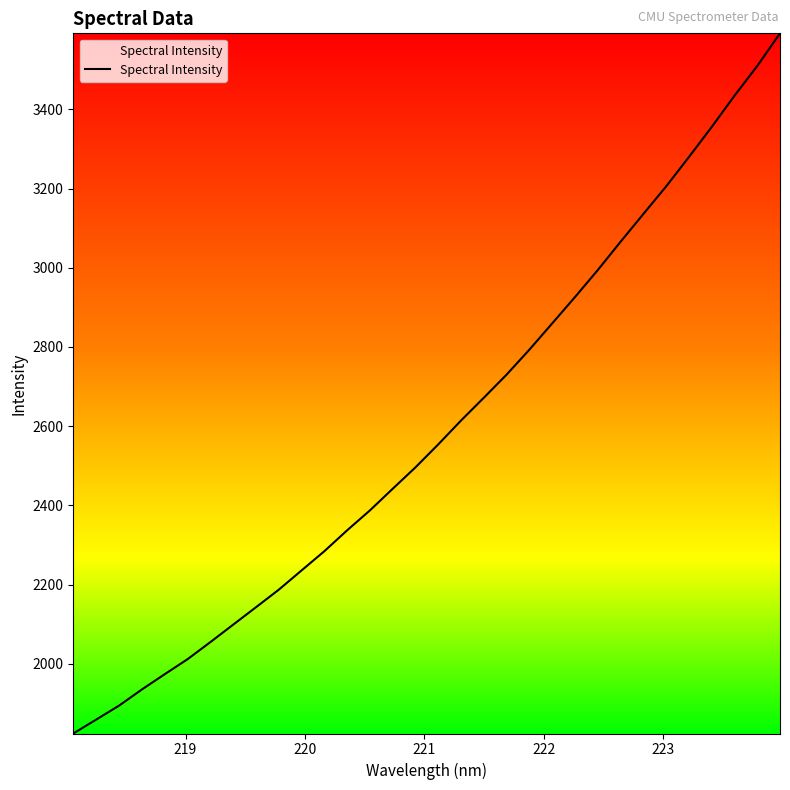

What is the difference between the maximum and minimum values?

1768.4